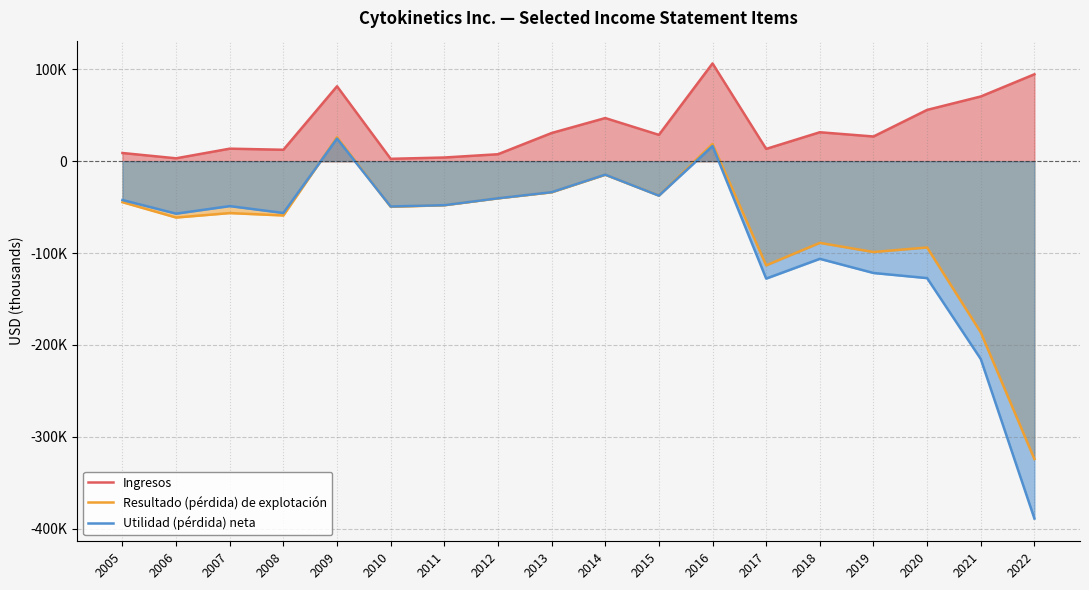

At 2020, list the series in order from largest to smallest.

Ingresos, Resultado (pérdida) de explotación, Utilidad (pérdida) neta